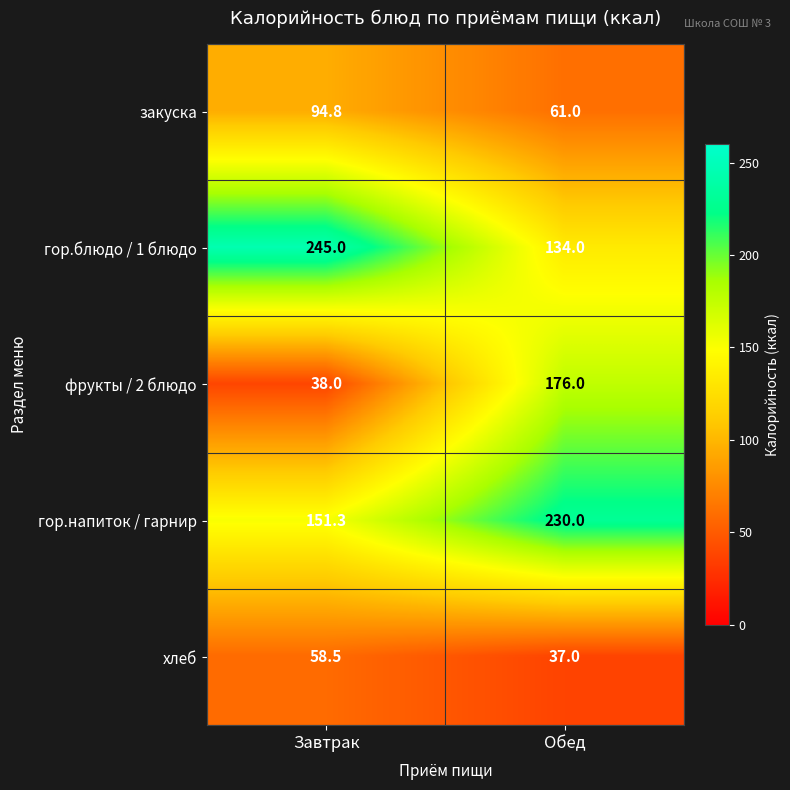

Which series has the largest range (max minus min)?

фрукты / 2 блюдо